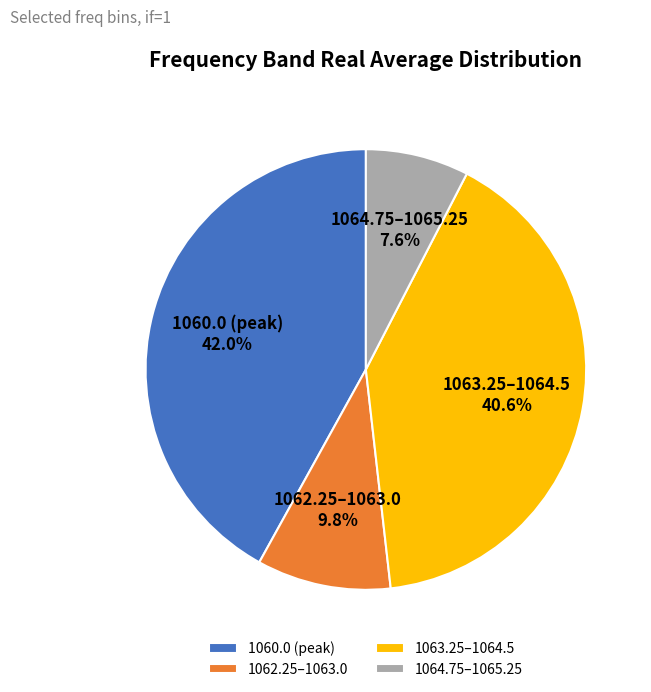

Does 1063.25–1064.5 account for over 50% of the chart?

No